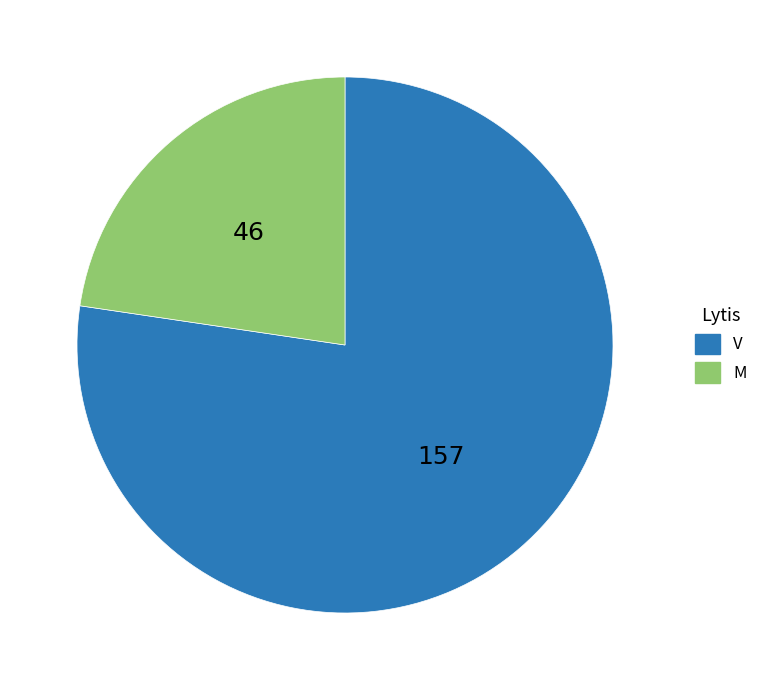

Combined, do M and V account for over 50%?

Yes